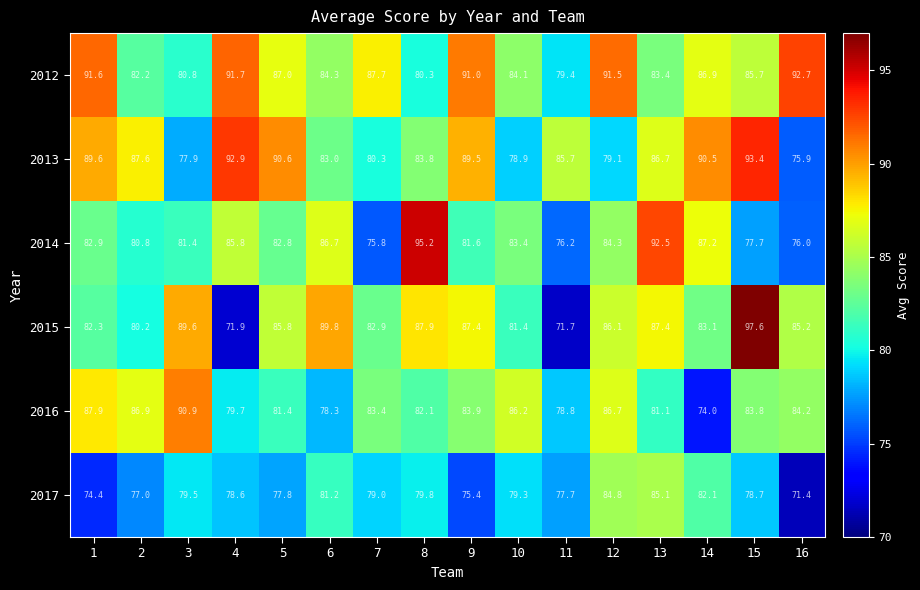

What value does the 2015 series have at 14?

83.1